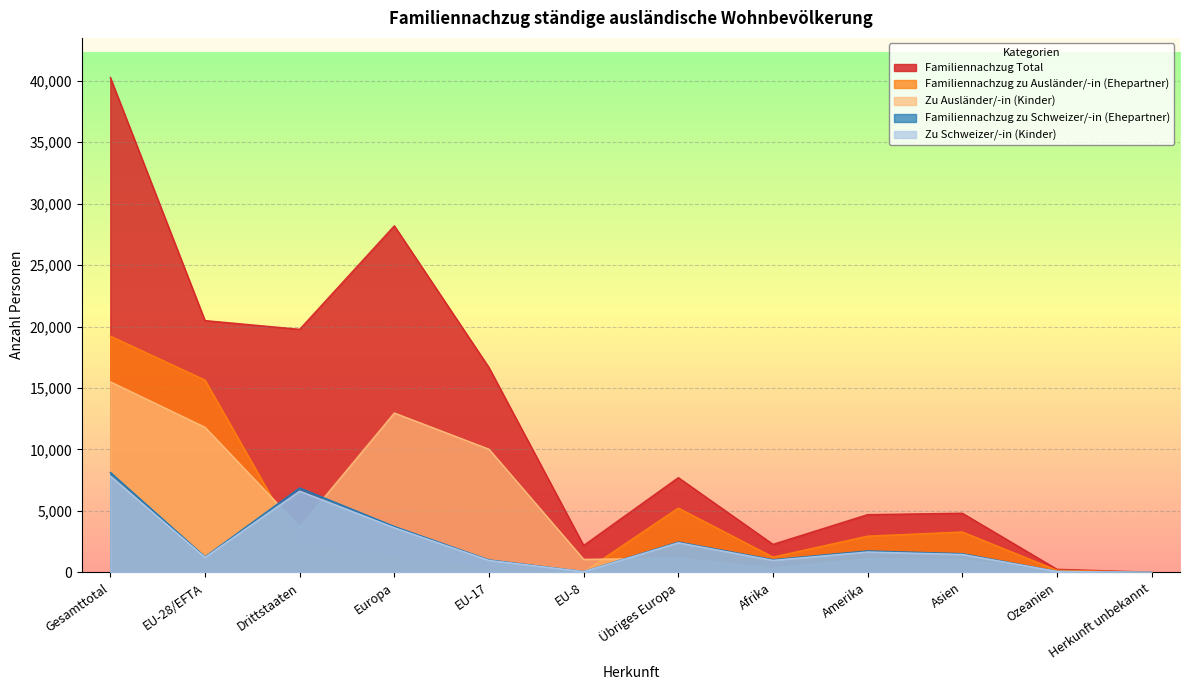

How many values in the Zu Ausländer/-in (Kinder) series exceed 1160?

5